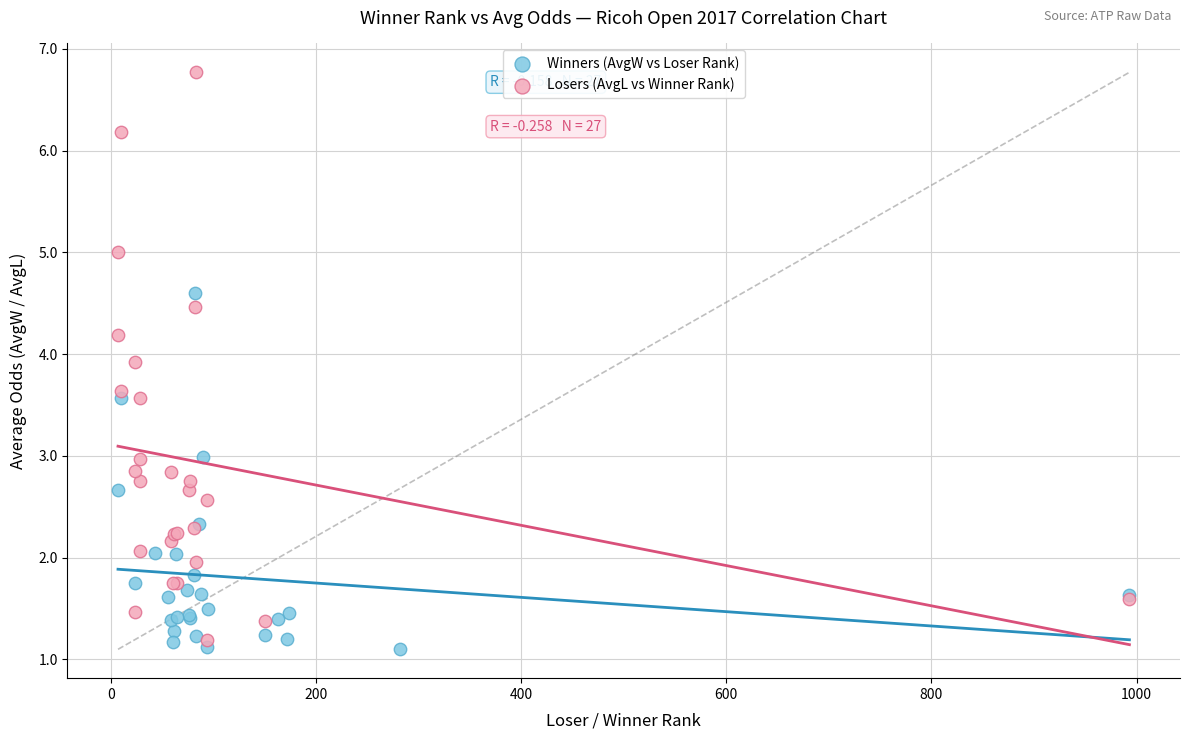

Which series reaches the maximum Y coordinate?

Losers (AvgL vs Winner Rank)